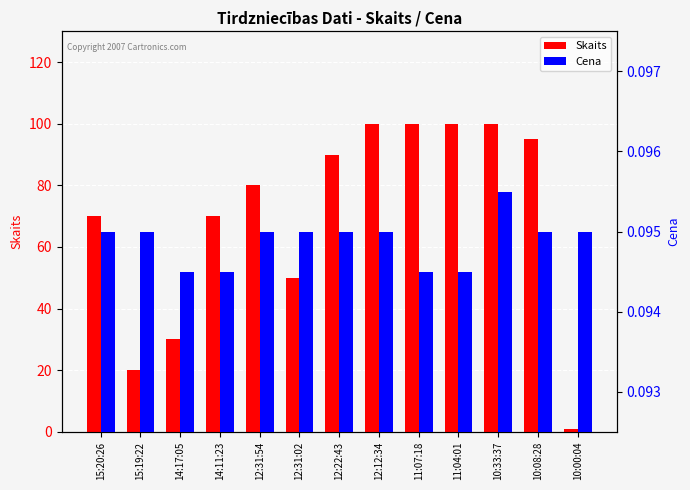

Which series has the largest range (max minus min)?

Skaits